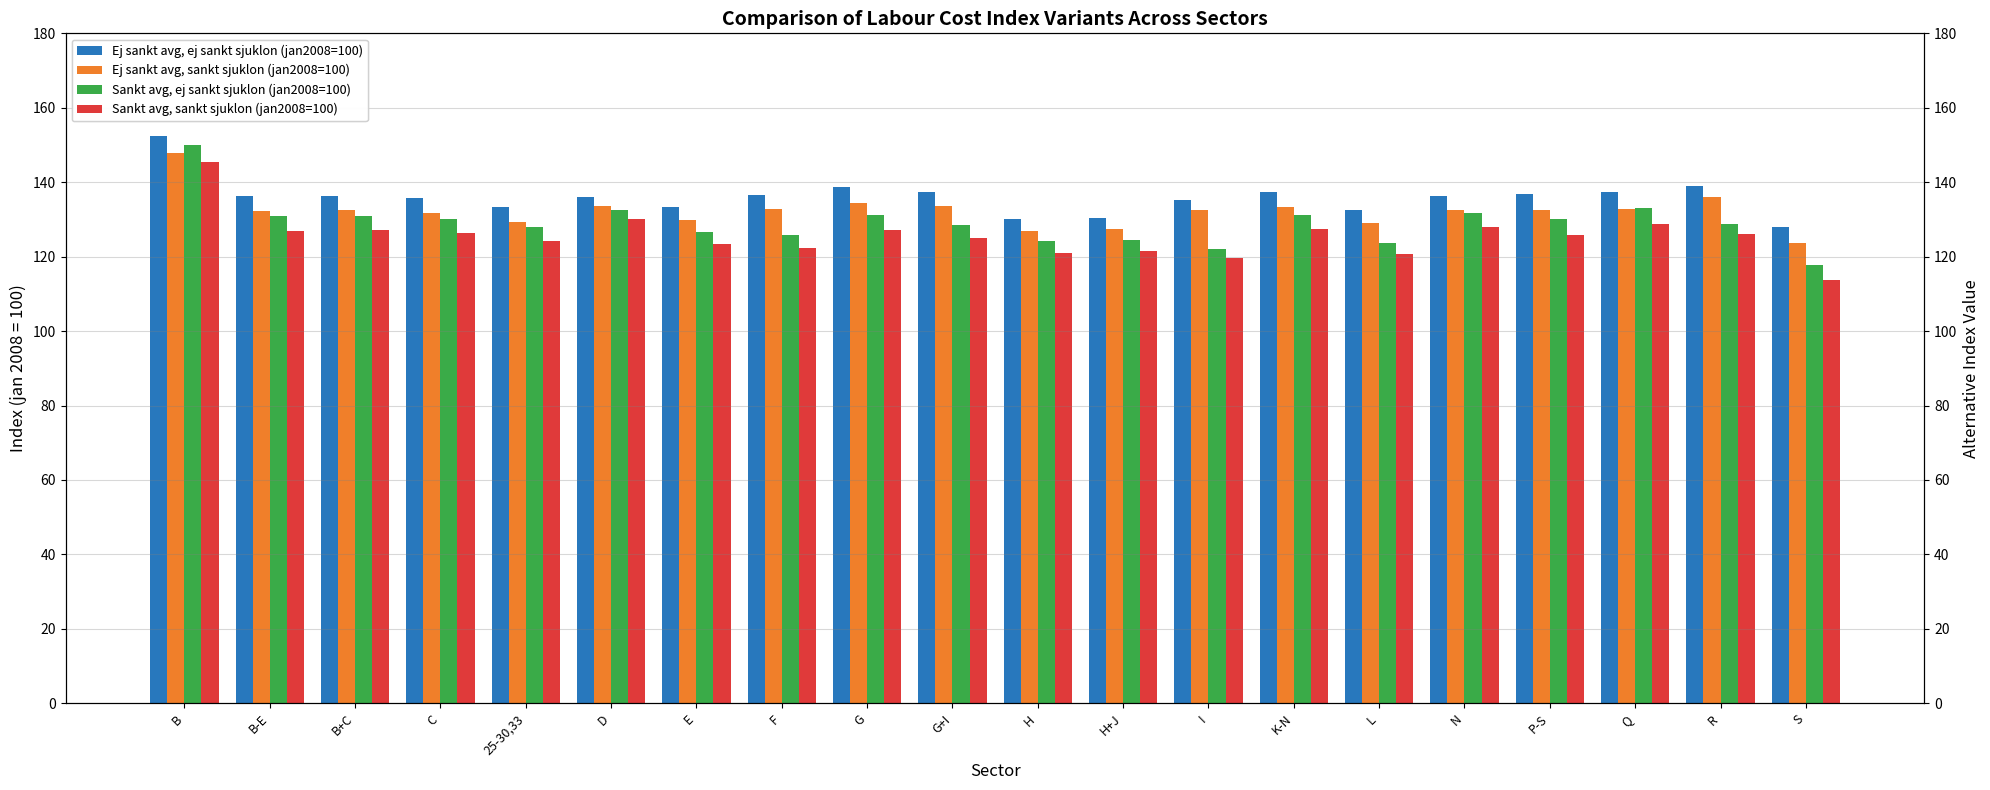

Which has a higher value, F or E?

F